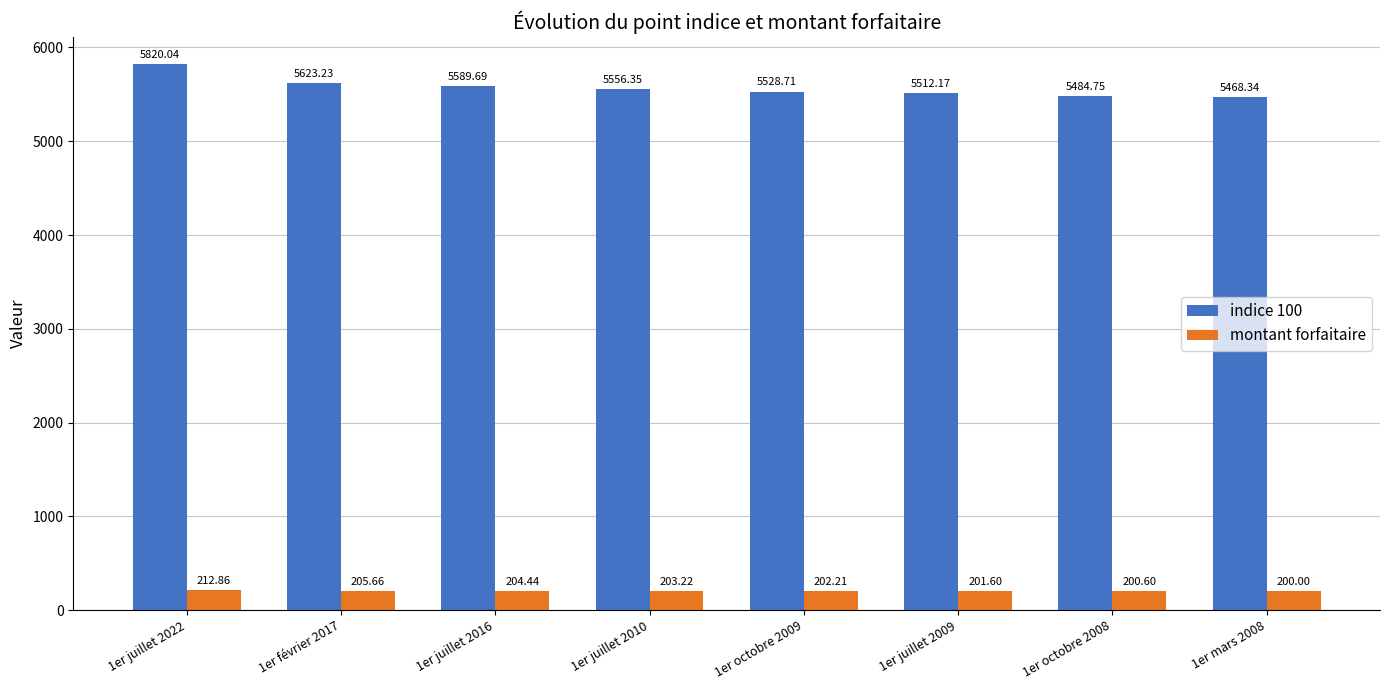

Reading right to left, transcribe all the data shown in this chart.

indice 100: 5468.3	5484.8	5512.2	5528.7	5556.4	5589.7	5623.2	5820.0
montant forfaitaire: 200.0	200.6	201.6	202.2	203.2	204.4	205.7	212.9